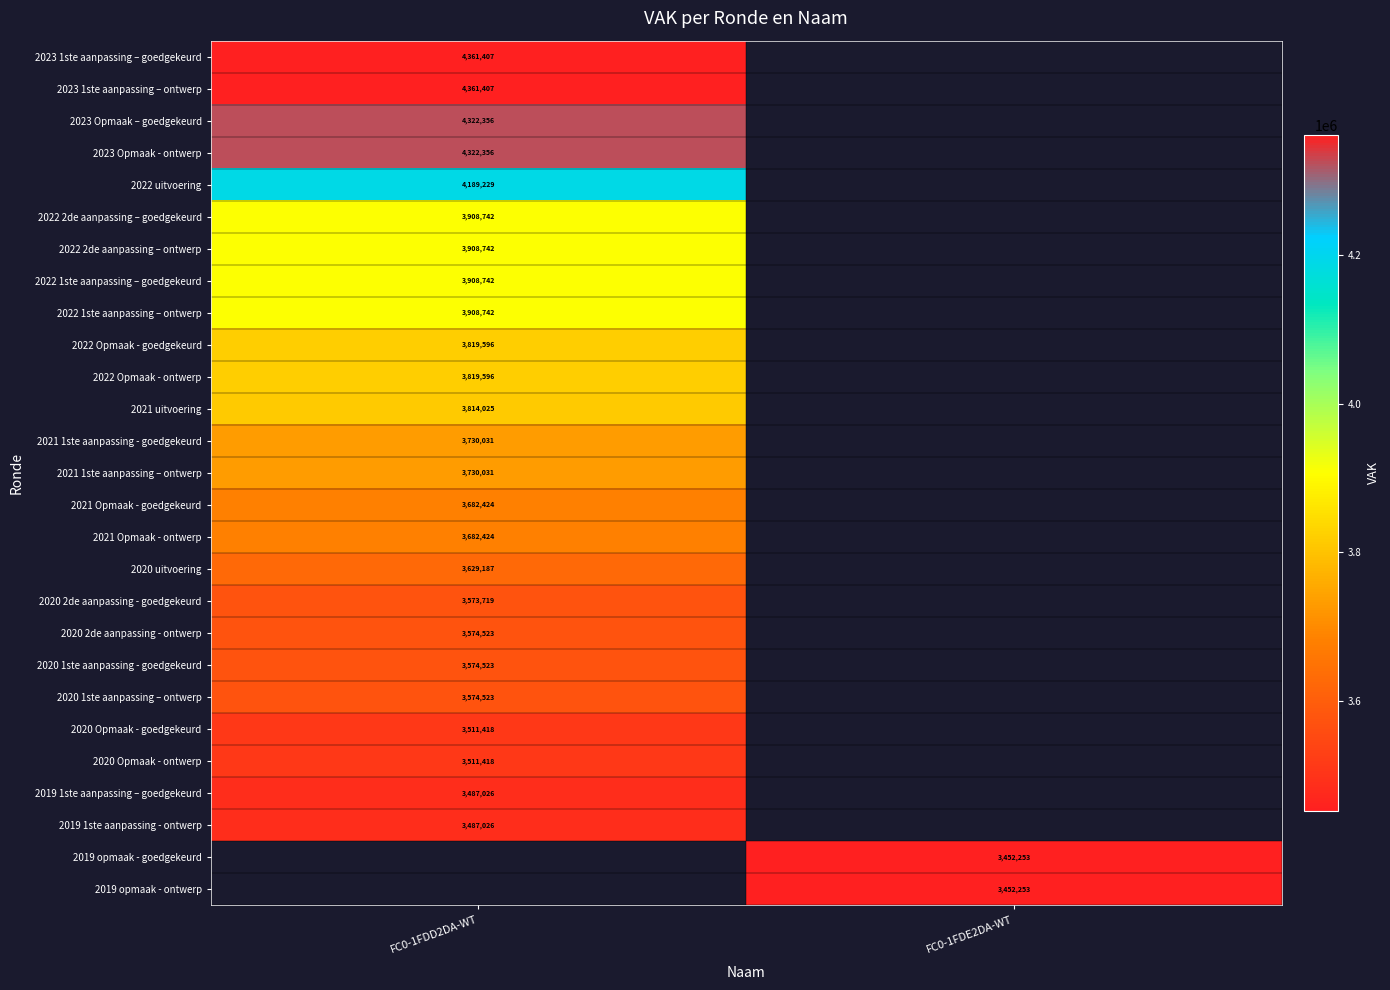

At which category does the chart reach its peak across all series?

FC0-1FDD2DA-WT